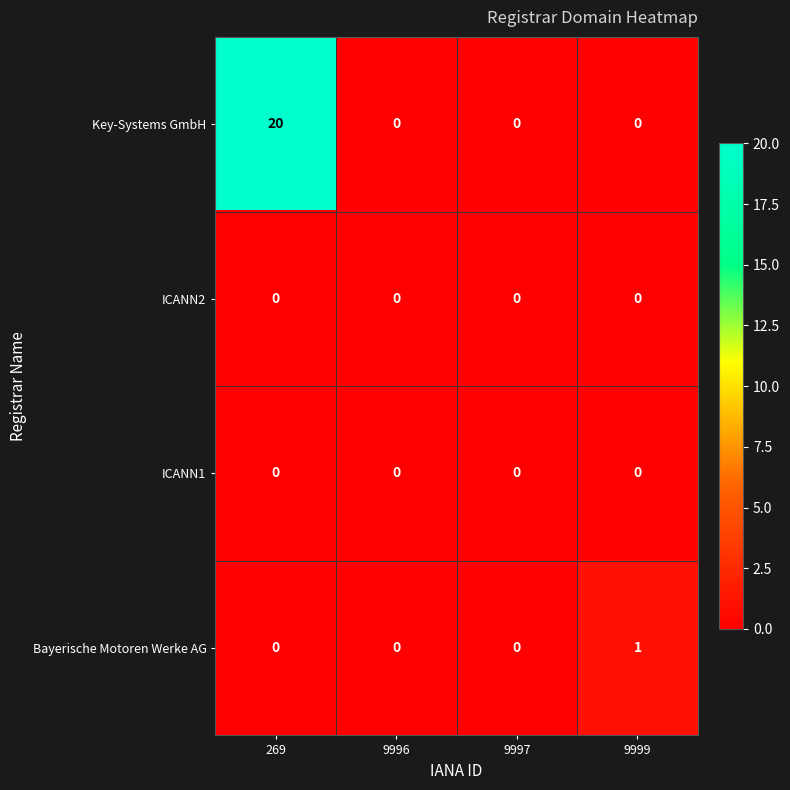

At how many categories does at least one series exceed 9?

1